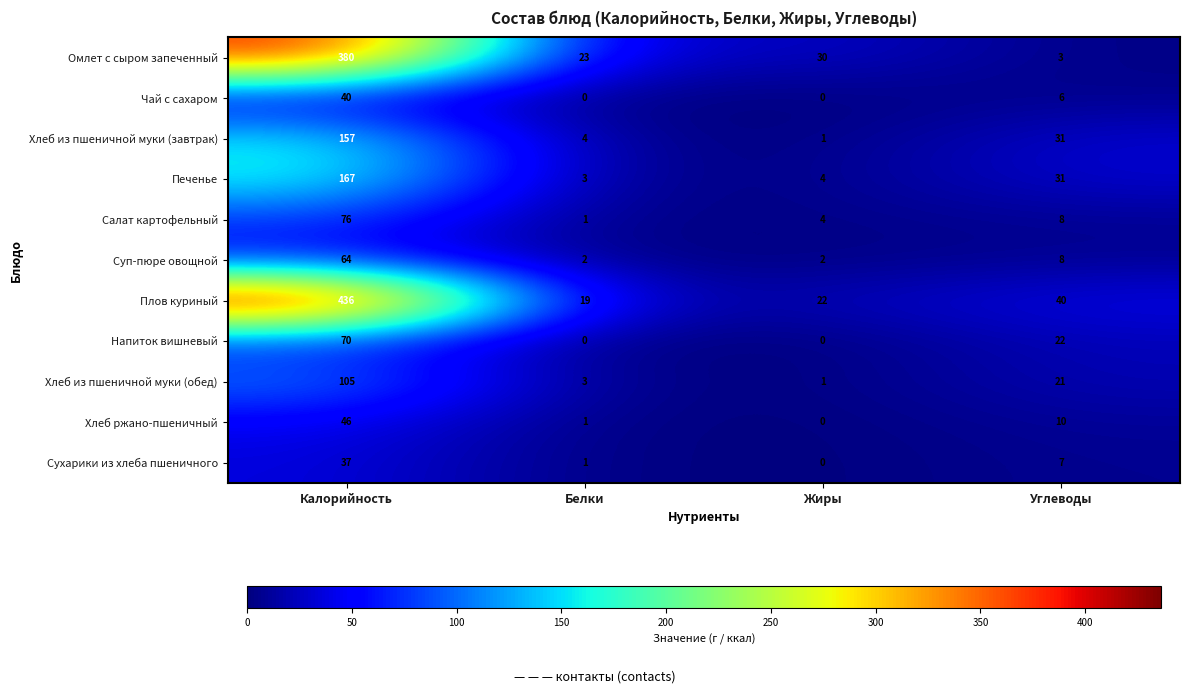

What is the total value across all series at Углеводы?

187